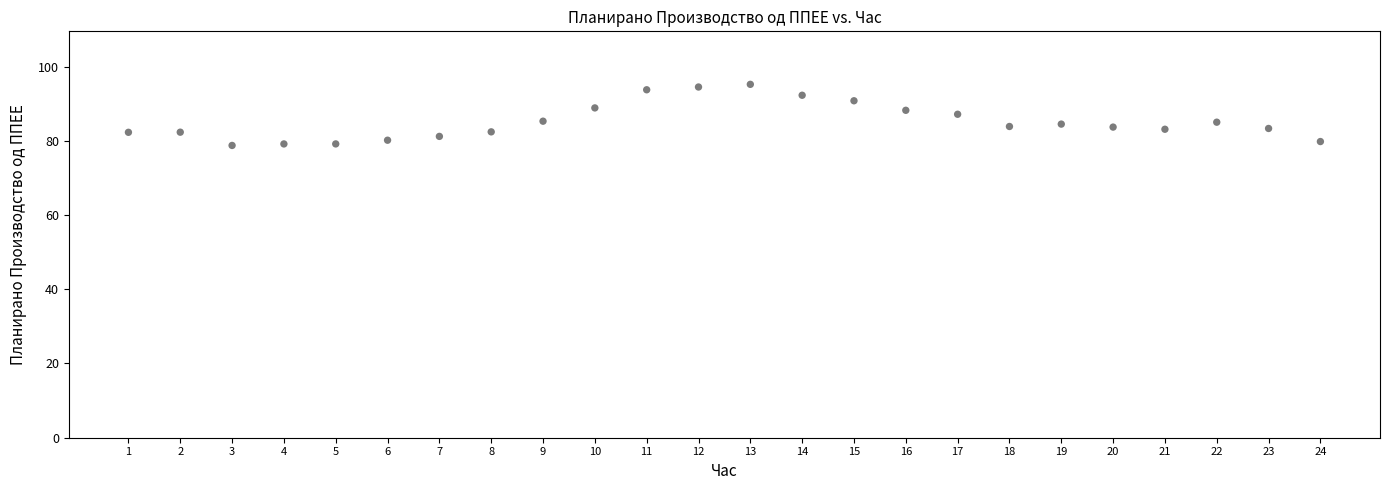

What is the range of X values (max minus min)?

23.0